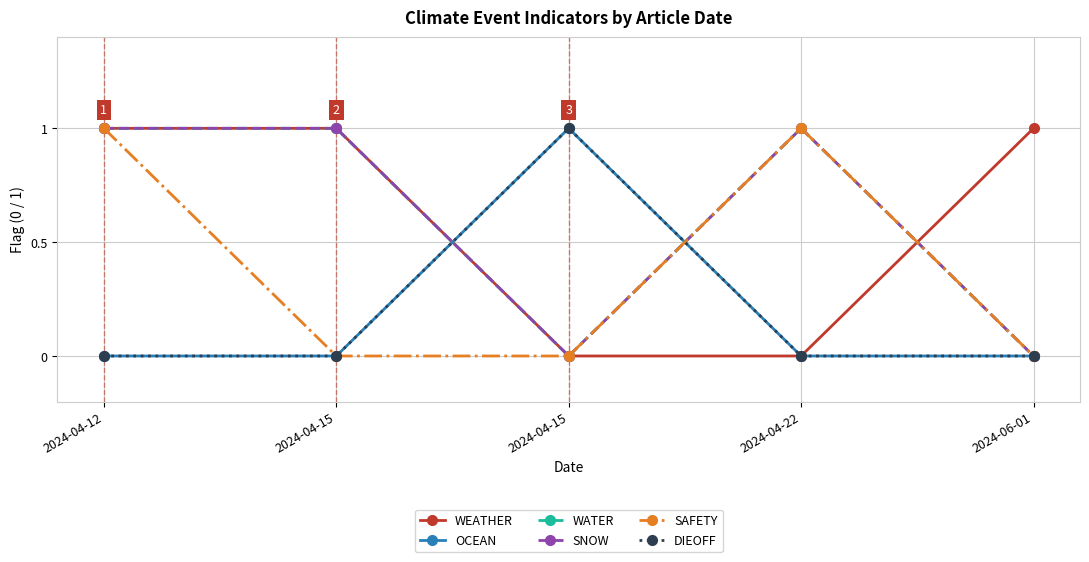

Which series ends up on top after the final intersection of WEATHER and OCEAN?

OCEAN